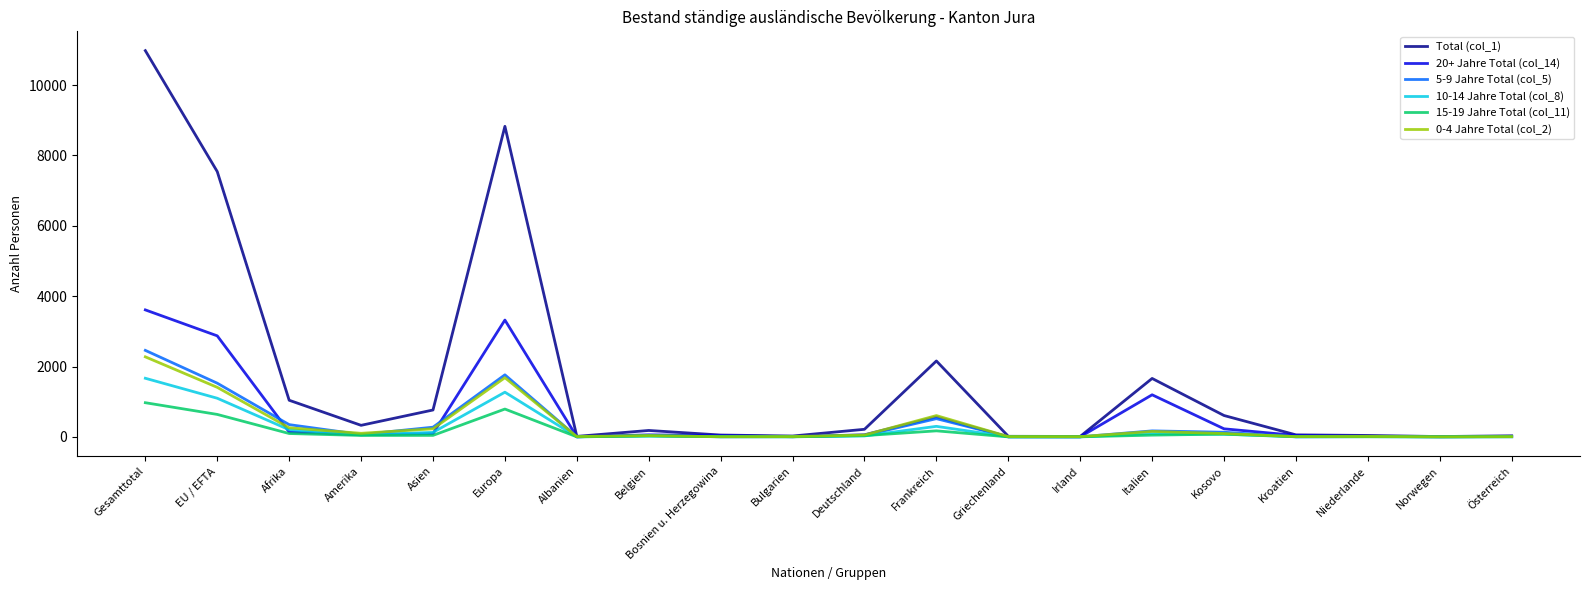

What are all the series names shown in the legend?

Total (col_1), 20+ Jahre Total (col_14), 5-9 Jahre Total (col_5), 10-14 Jahre Total (col_8), 15-19 Jahre Total (col_11), 0-4 Jahre Total (col_2)